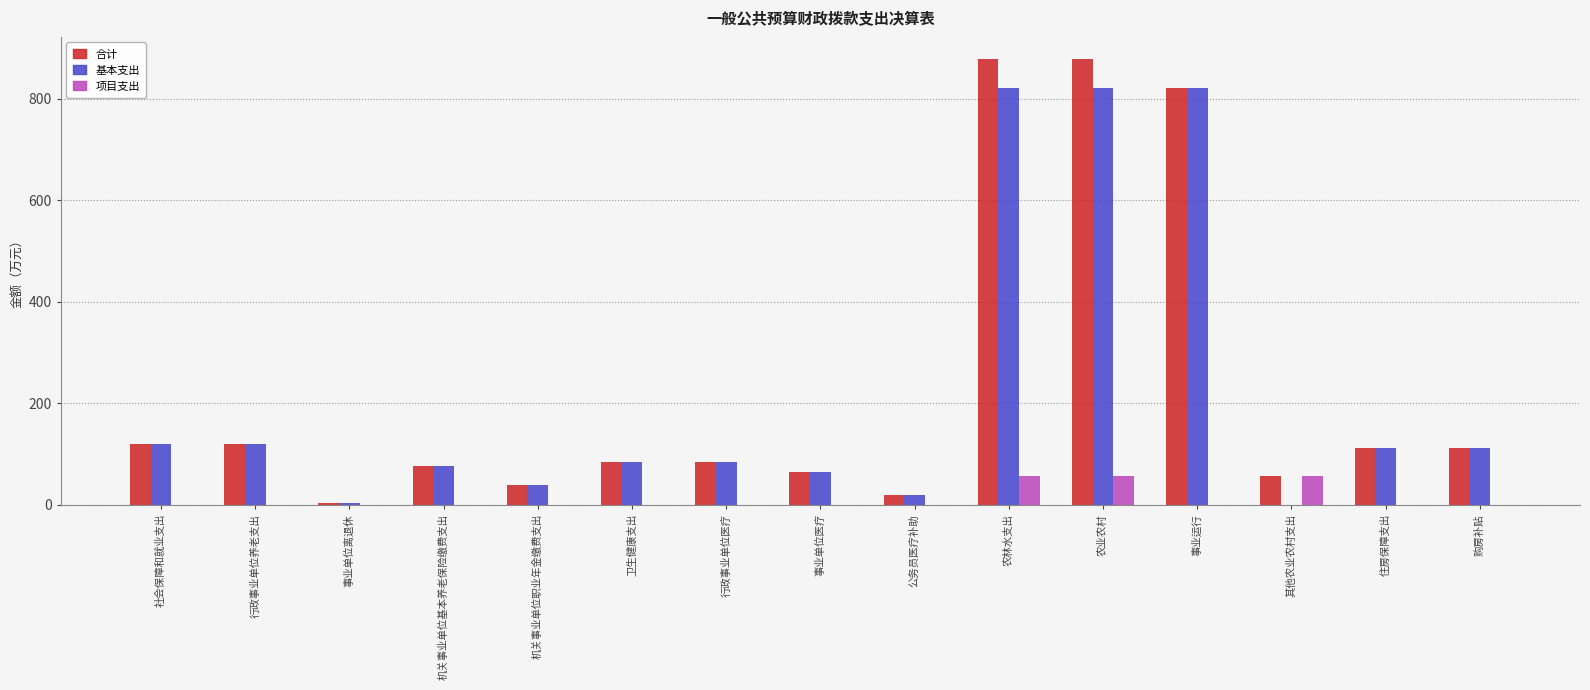

What is the sum of the 合计 values at 农林水支出 and 事业单位医疗?

942.8